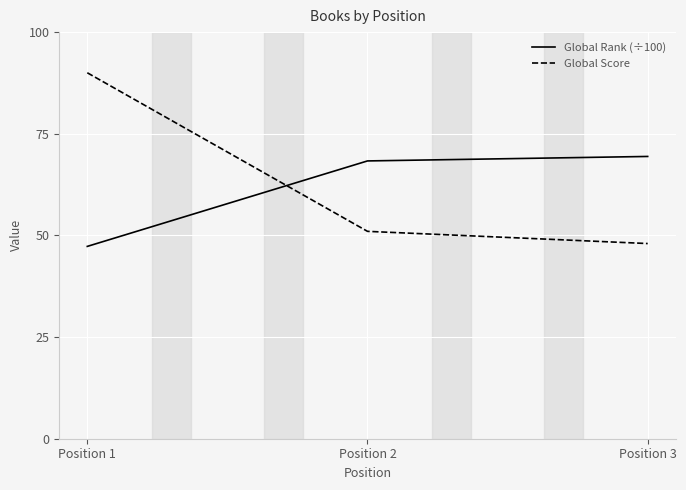

Reading right to left, what are all the values shown in this chart?

Global Rank (÷100): 69.4	68.3	47.3
Global Score: 48.0	51.0	90.0